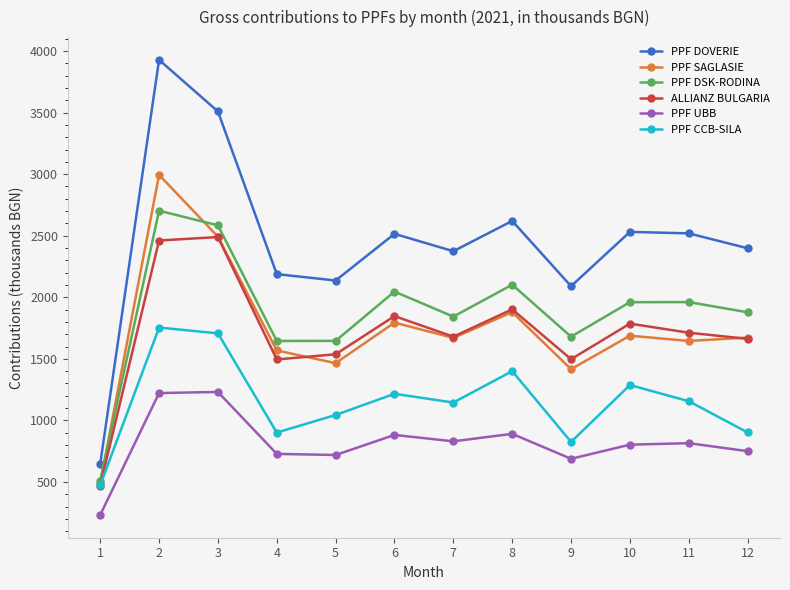

True or false: PPF UBB has more than 2 interior local peaks.

True